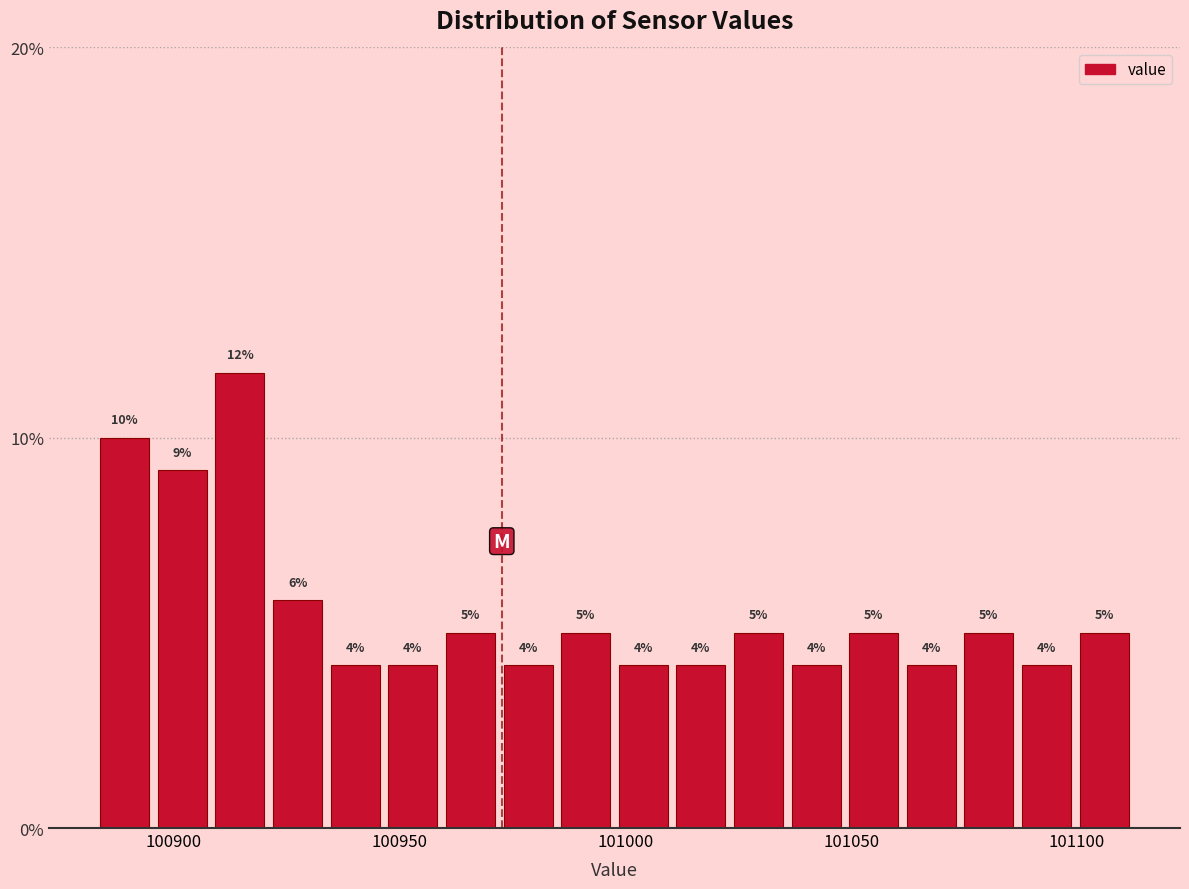

Around what value on the x-axis is the tallest bar? Give the approximate position of its centre, as read against the axis.

100915